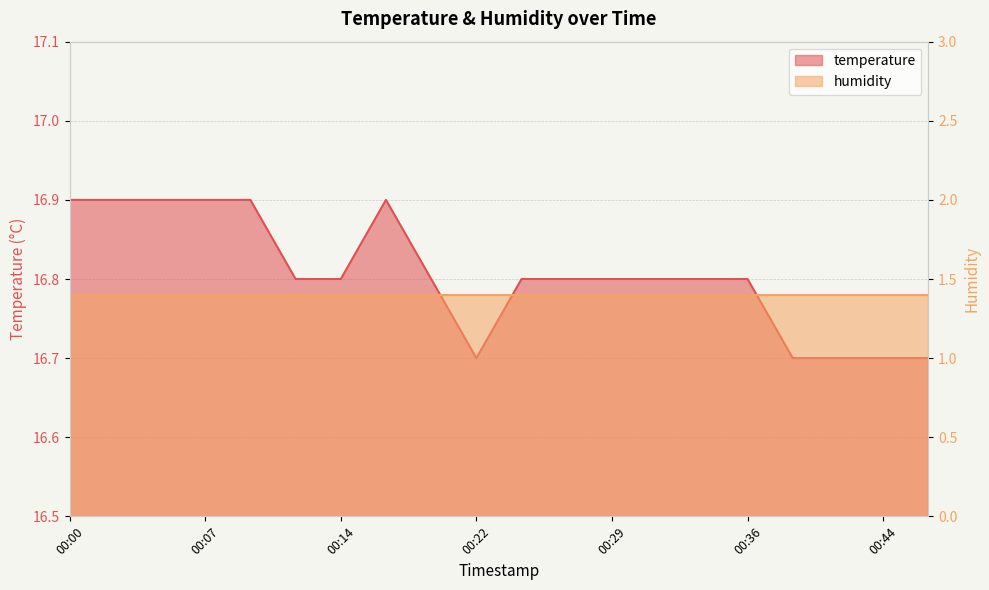

List the labels in order of value, largest first.

00:00, 00:02, 00:05, 00:07, 00:10, 00:17, 00:12, 00:14, 00:19, 00:24, 00:27, 00:29, 00:32, 00:34, 00:36, 00:22, 00:39, 00:41, 00:44, 00:46